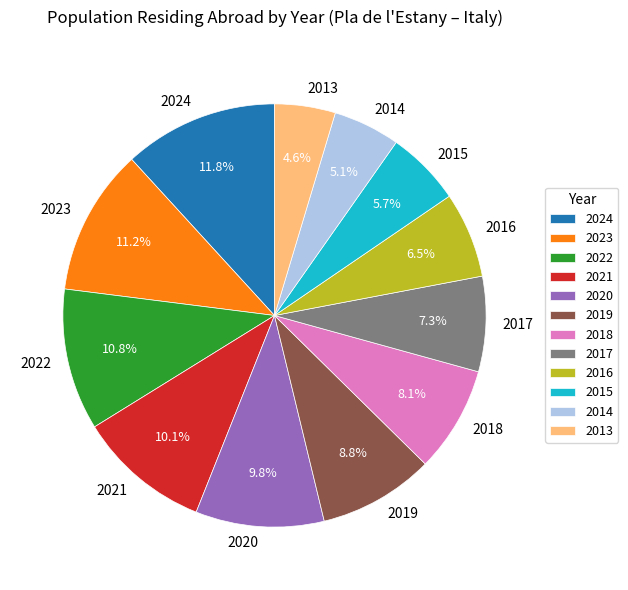

To the nearest percent, what portion does 2015 represent?

6%